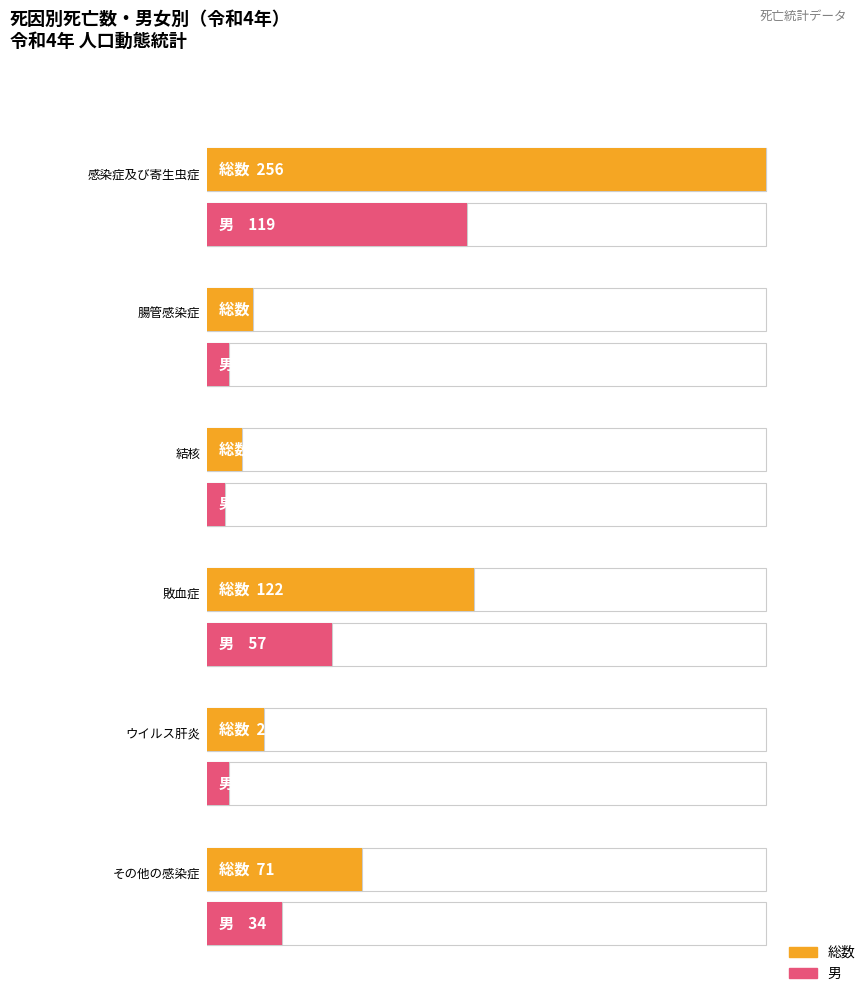

Between 1 and 2, which is larger?

1